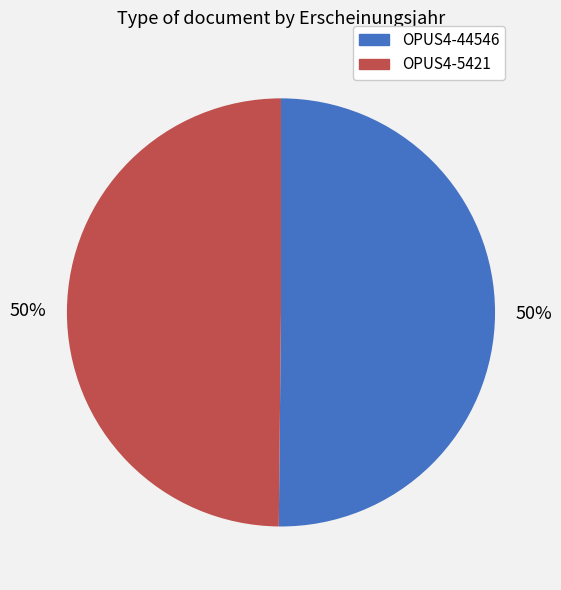

To the nearest percent, what is the combined percentage of OPUS4-44546 and OPUS4-5421?

100%